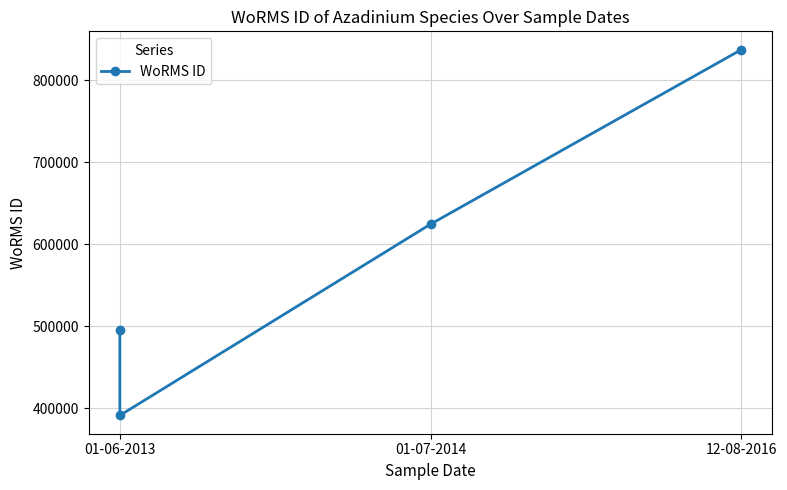

How many lines are shown in the chart?

1